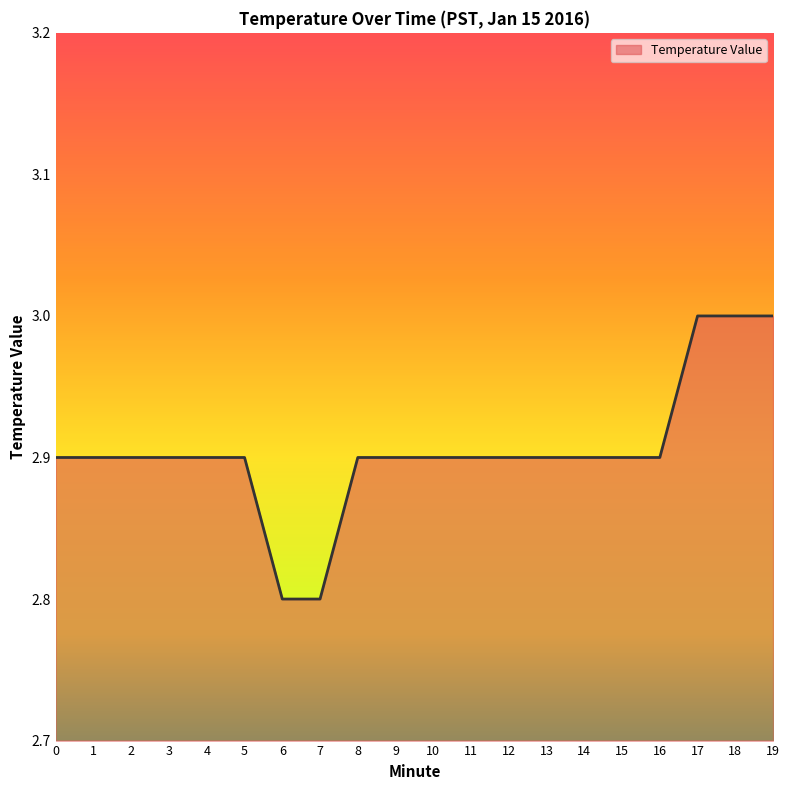

Reading left to right, extract all data points from this chart.

2.9	2.9	2.9	2.9	2.9	2.9	2.8	2.8	2.9	2.9	2.9	2.9	2.9	2.9	2.9	2.9	2.9	3.0	3.0	3.0